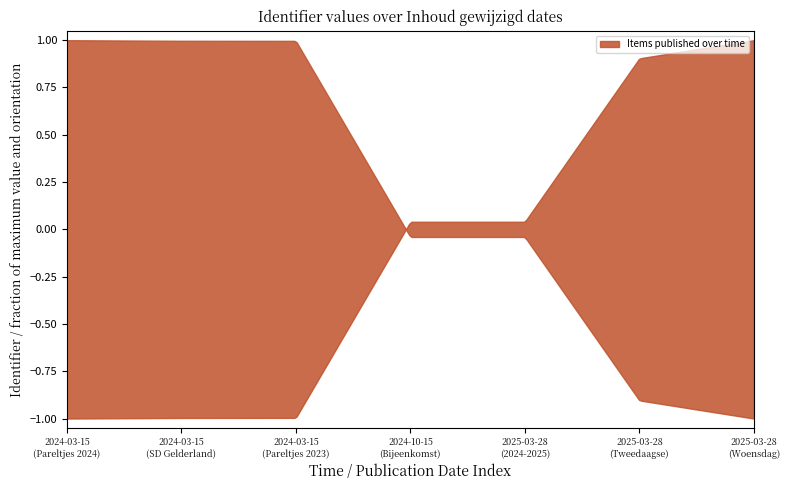

Where is the data nearest to the value 8061363?

2024-10-15 (Bijeenkomst)